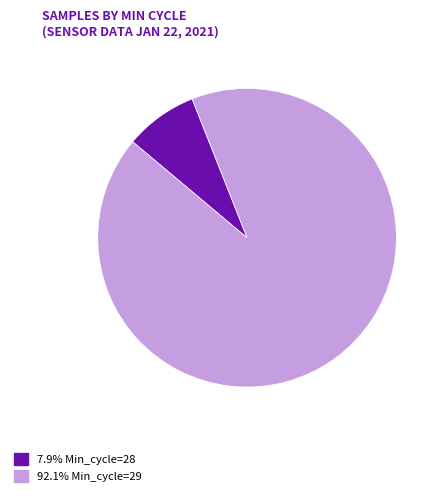

How many segments does this pie chart have?

2